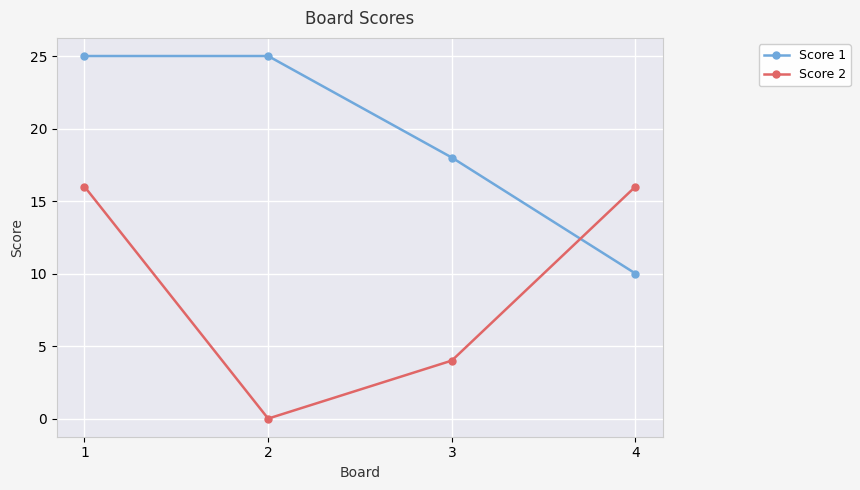

The value of Score 1 at 3 is 18. True or false?

True